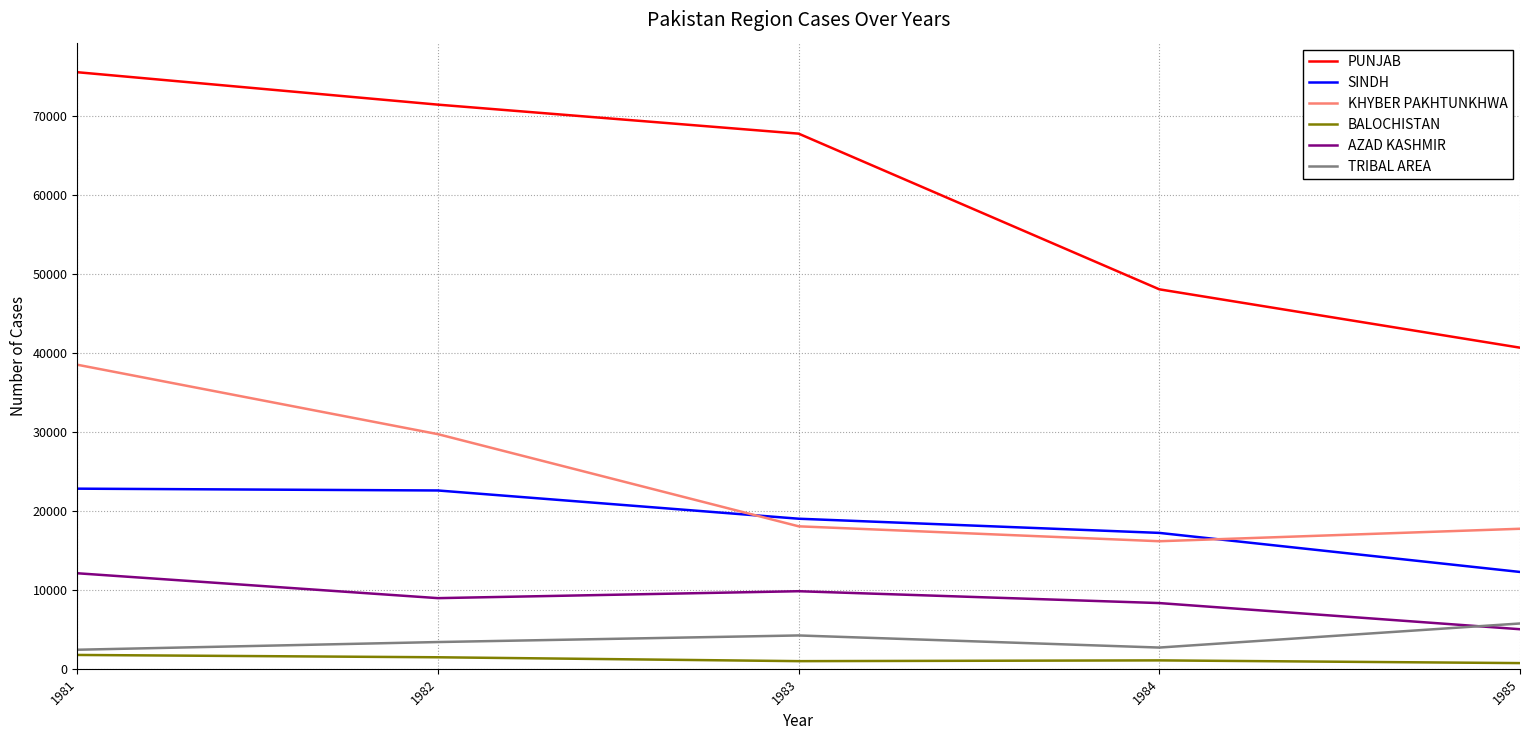

At how many categories does at least one series exceed 28921?

5